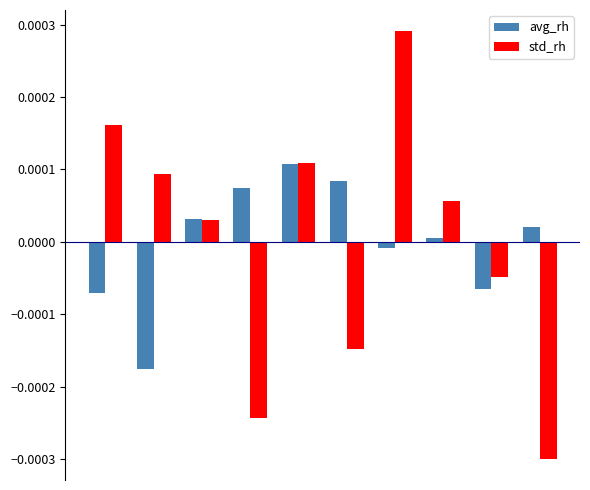

Rank the series by their maximum value, from lowest to highest.

avg_rh, std_rh